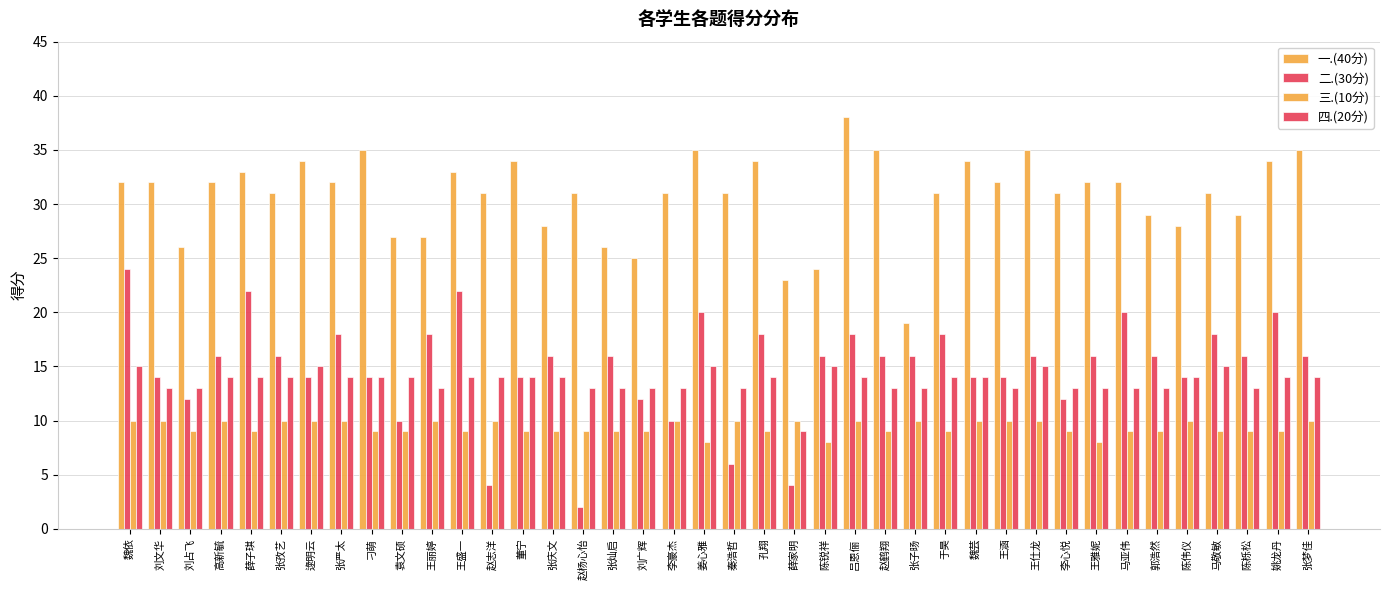

At which category is the sum across all series the highest?

魏依